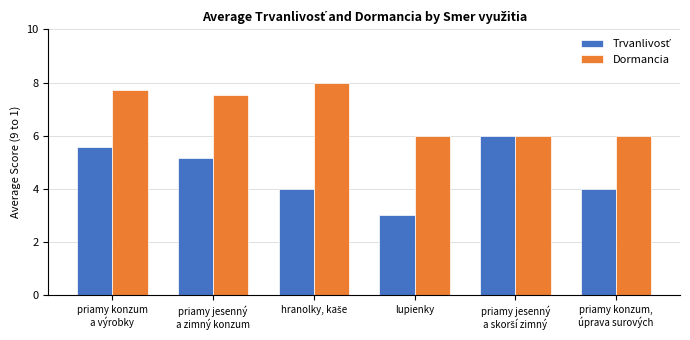

What is the maximum value shown in the chart?

8.0